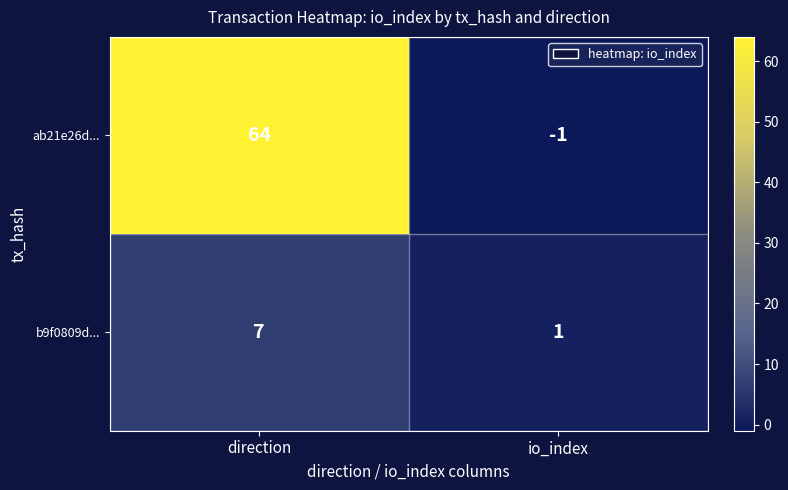

What is the sum of all b9f0809d... values?

8